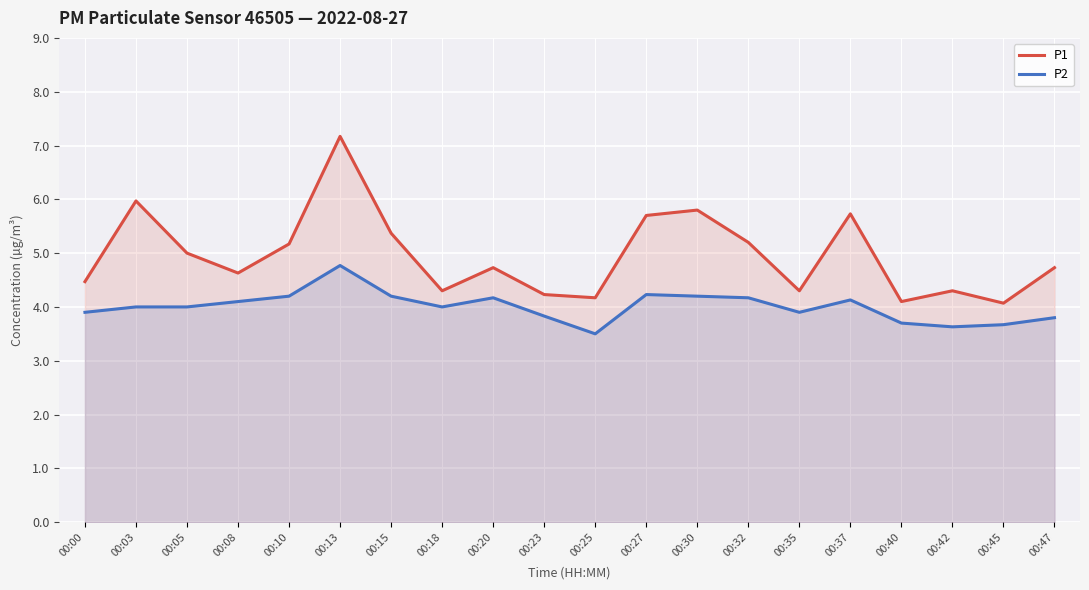

True or false: P1 and P2 intersect in this chart.

False